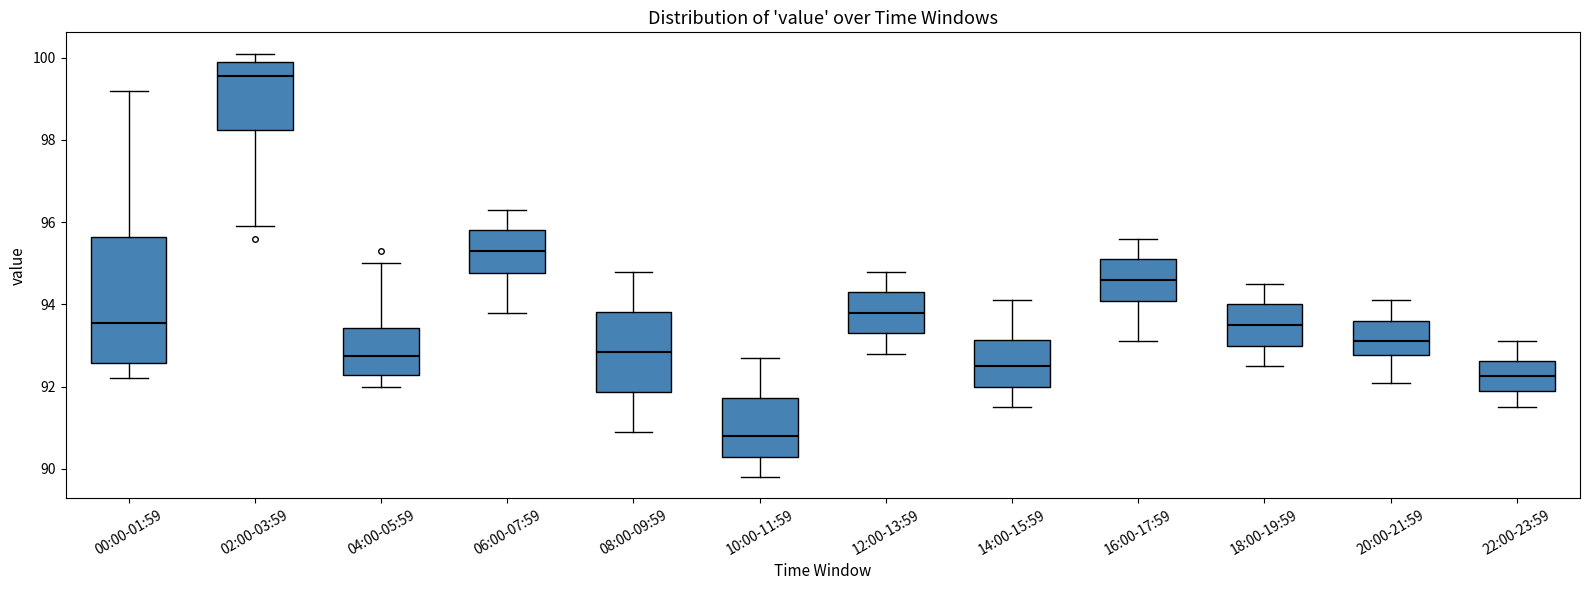

Reading left to right, transcribe this box plot: for each box, give where its median line is, the range the box spans, and where its two whiskers end, as read against the y-axis. The values are not printed on the chart, so give them approximately, as read against the axis.

00:00-01:59: median 93.6, box 92.6 to 95.6, whiskers 92.2 to 99.2
02:00-03:59: median 99.6, box 98.2 to 100.0, whiskers 96.0 to 100.2
04:00-05:59: median 92.8, box 92.2 to 93.4, whiskers 92.0 to 95.0
06:00-07:59: median 95.4, box 94.8 to 95.8, whiskers 93.8 to 96.4
08:00-09:59: median 92.8, box 91.8 to 93.8, whiskers 91.0 to 94.8
10:00-11:59: median 90.8, box 90.4 to 91.8, whiskers 89.8 to 92.8
12:00-13:59: median 93.8, box 93.4 to 94.4, whiskers 92.8 to 94.8
14:00-15:59: median 92.6, box 92.0 to 93.2, whiskers 91.6 to 94.2
16:00-17:59: median 94.6, box 94.0 to 95.2, whiskers 93.2 to 95.6
18:00-19:59: median 93.6, box 93.0 to 94.0, whiskers 92.6 to 94.6
20:00-21:59: median 93.2, box 92.8 to 93.6, whiskers 92.2 to 94.2
22:00-23:59: median 92.2, box 92.0 to 92.6, whiskers 91.6 to 93.2